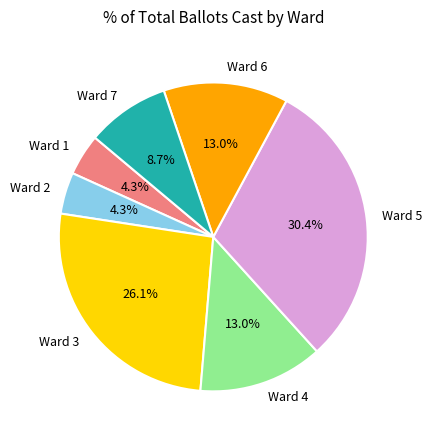

The Ward 1 slice represents 15% of the pie. True or false?

False